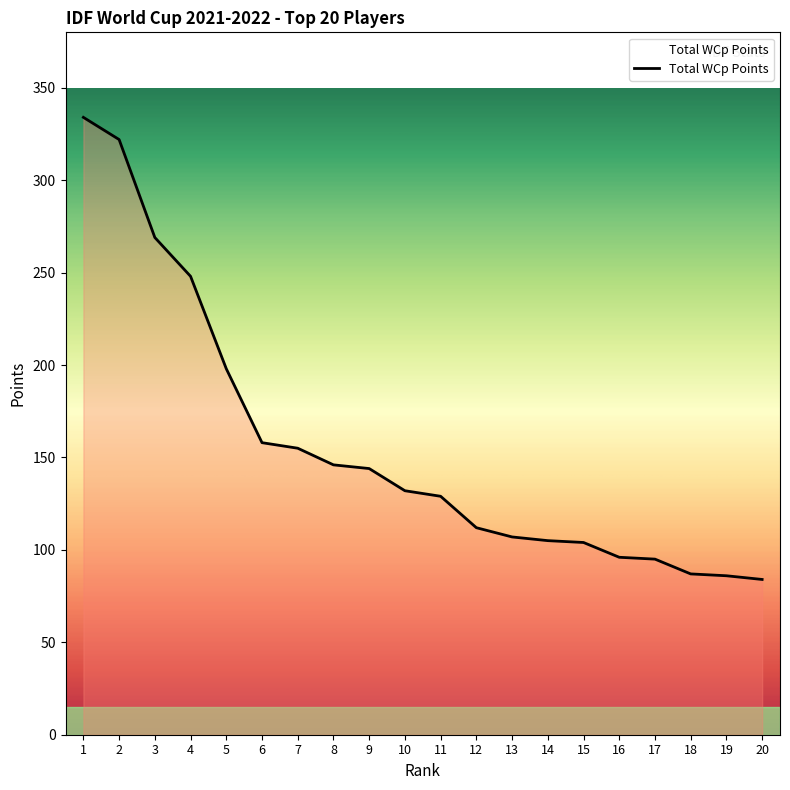

What is the difference between the maximum and minimum values?

250